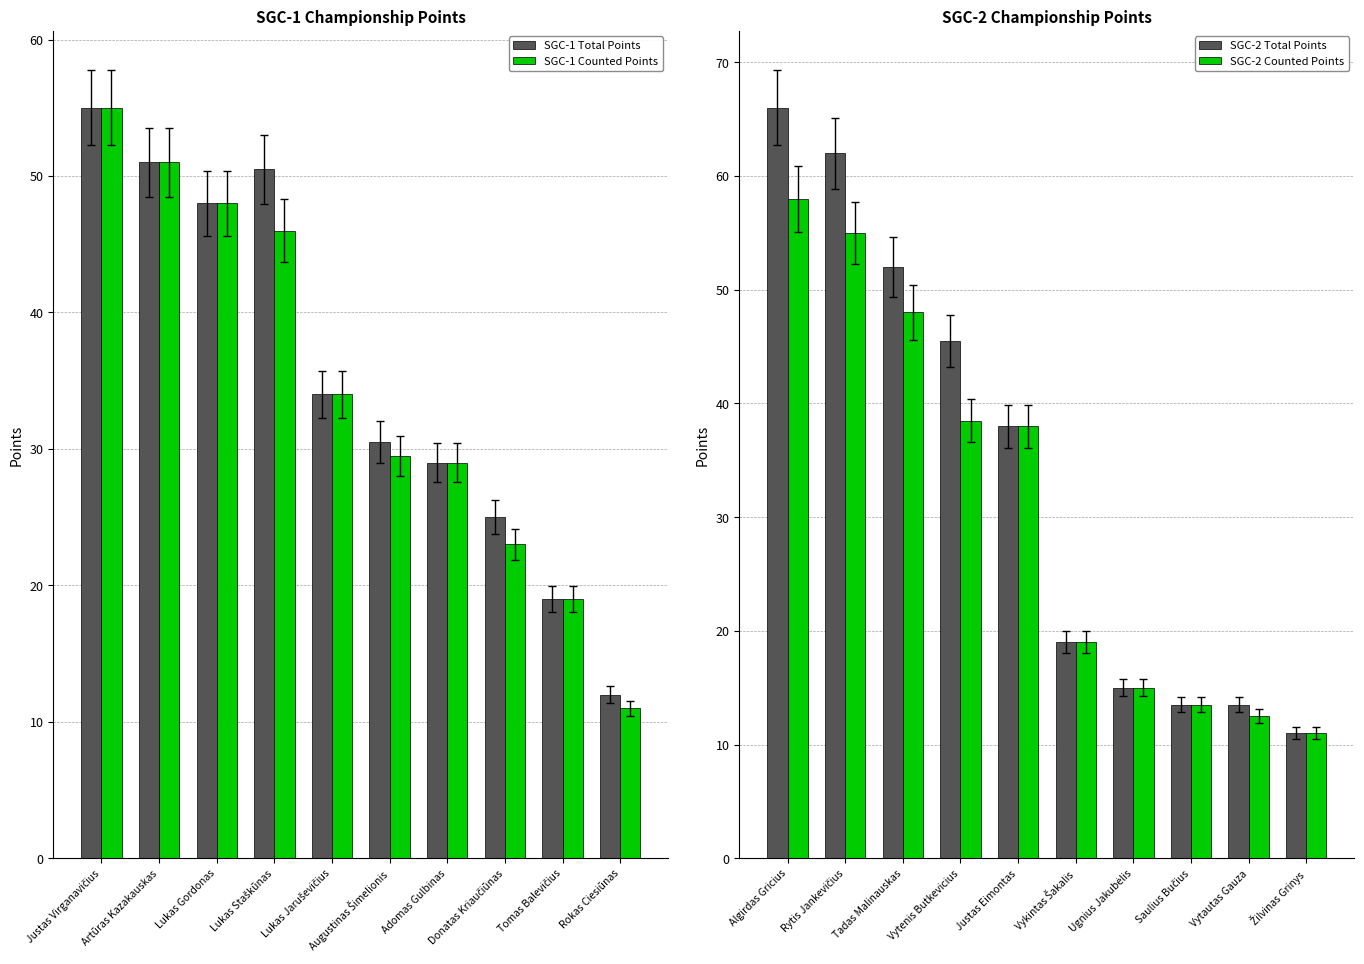

What is the difference between the second highest and second lowest values in the SGC-1 Total Points series?

32.0